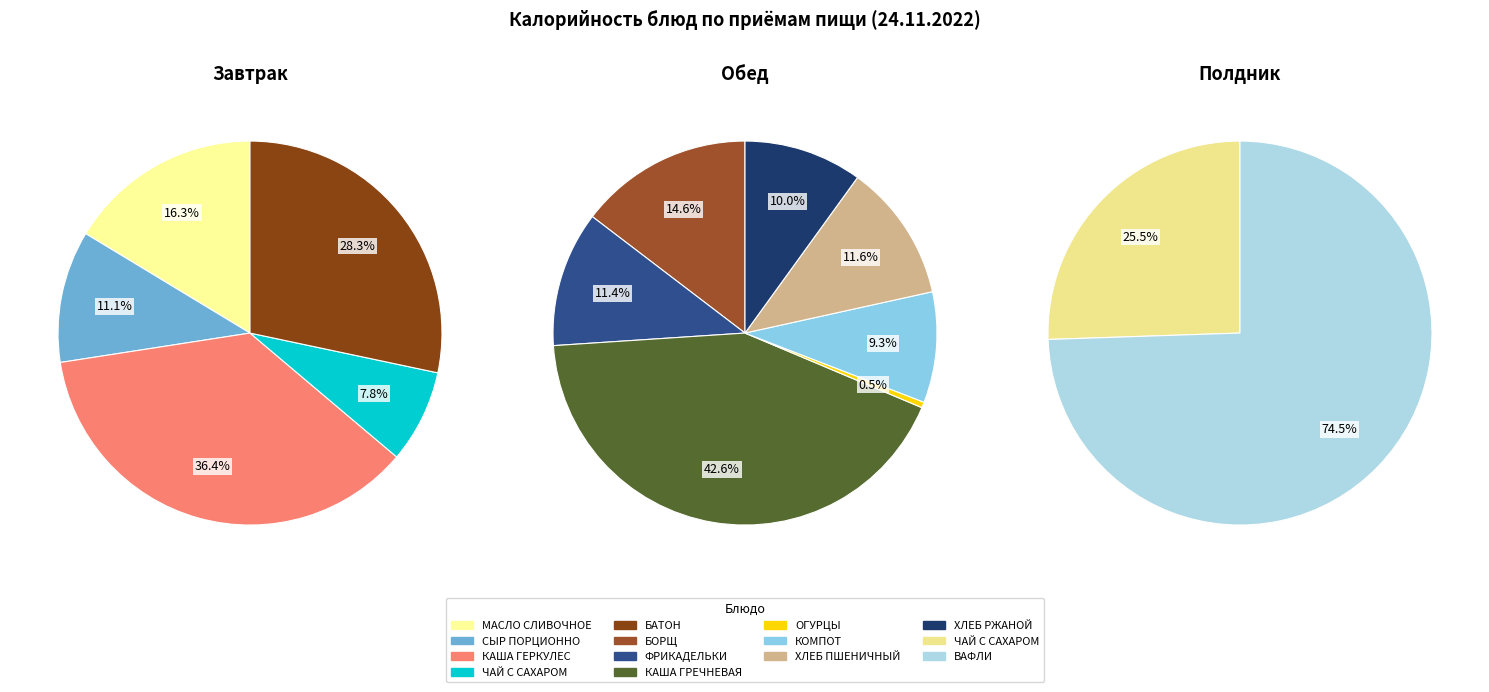

Does any single category account for the majority?

No